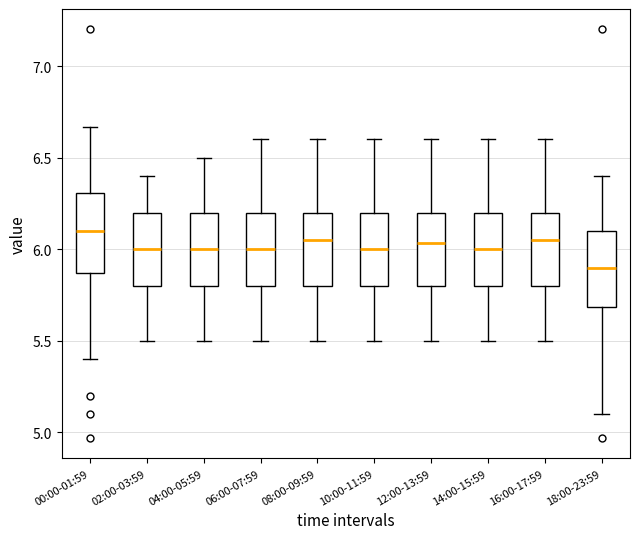

Which box has the lowest median line?

18:00-23:59